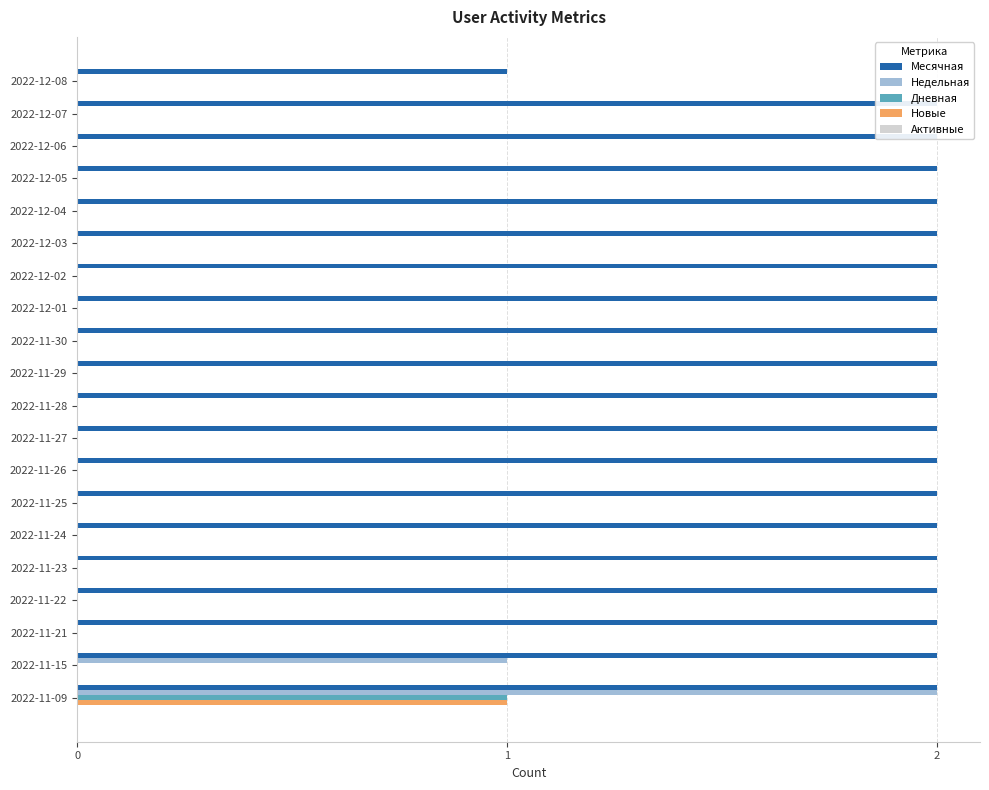

Is the value of Дневная at 0 greater than the value of Месячная at 17?

No